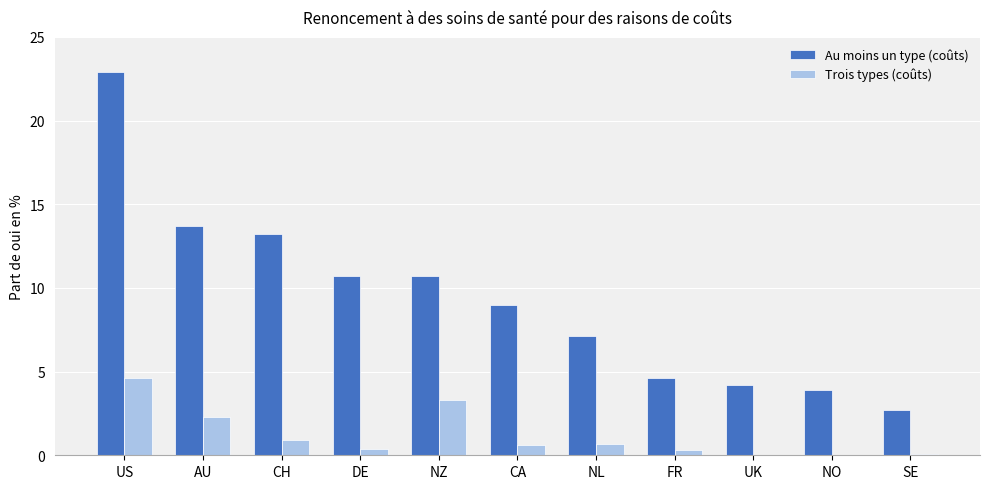

What is the sum of all Trois types (coûts) values?

13.2